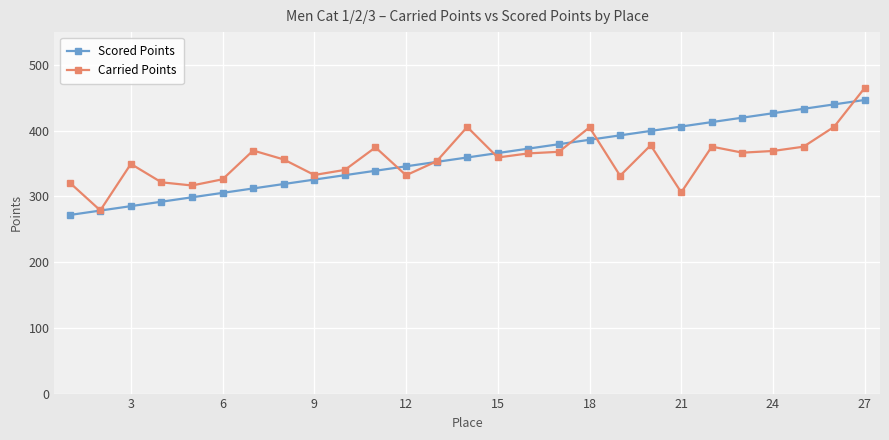

True or false: Carried Points has more than 2 points higher than both neighbors.

True